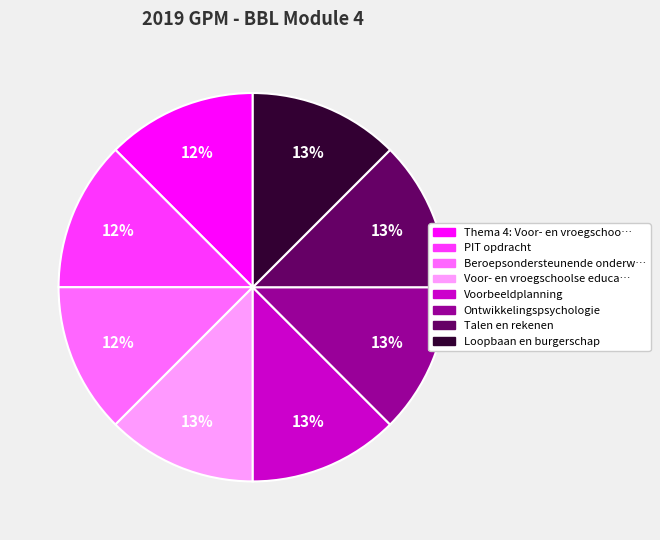

To the nearest percent, what is the average slice percentage?

12%